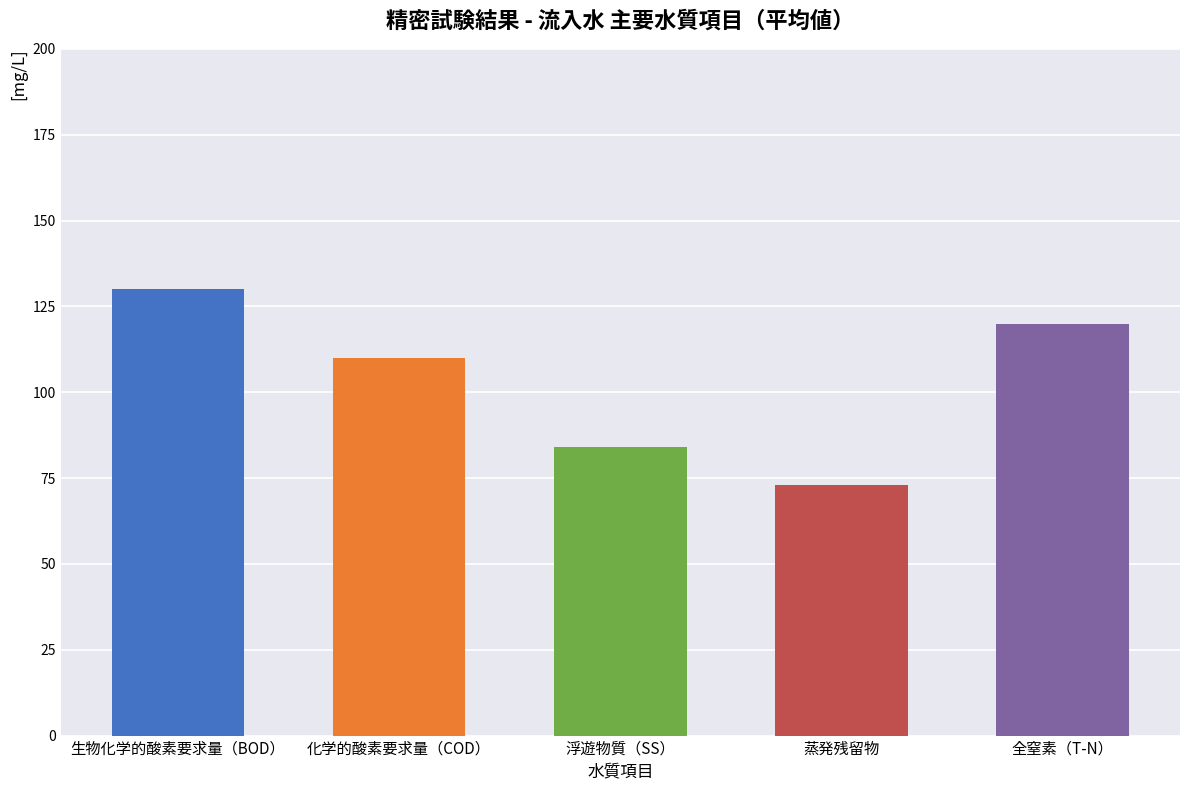

Reading right to left, list all the values displayed in this chart.

全窒素（T-N）=120	蒸発残留物=73	浮遊物質（SS）=84	化学的酸素要求量（COD）=110	生物化学的酸素要求量（BOD）=130